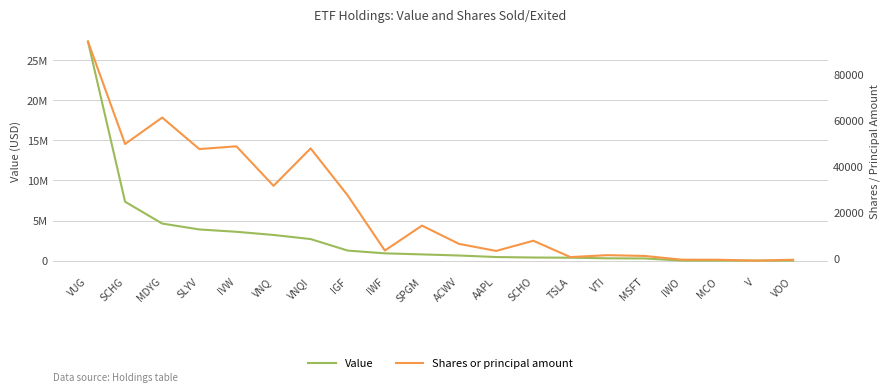

What is the label of the 19th point from the right?

SCHG